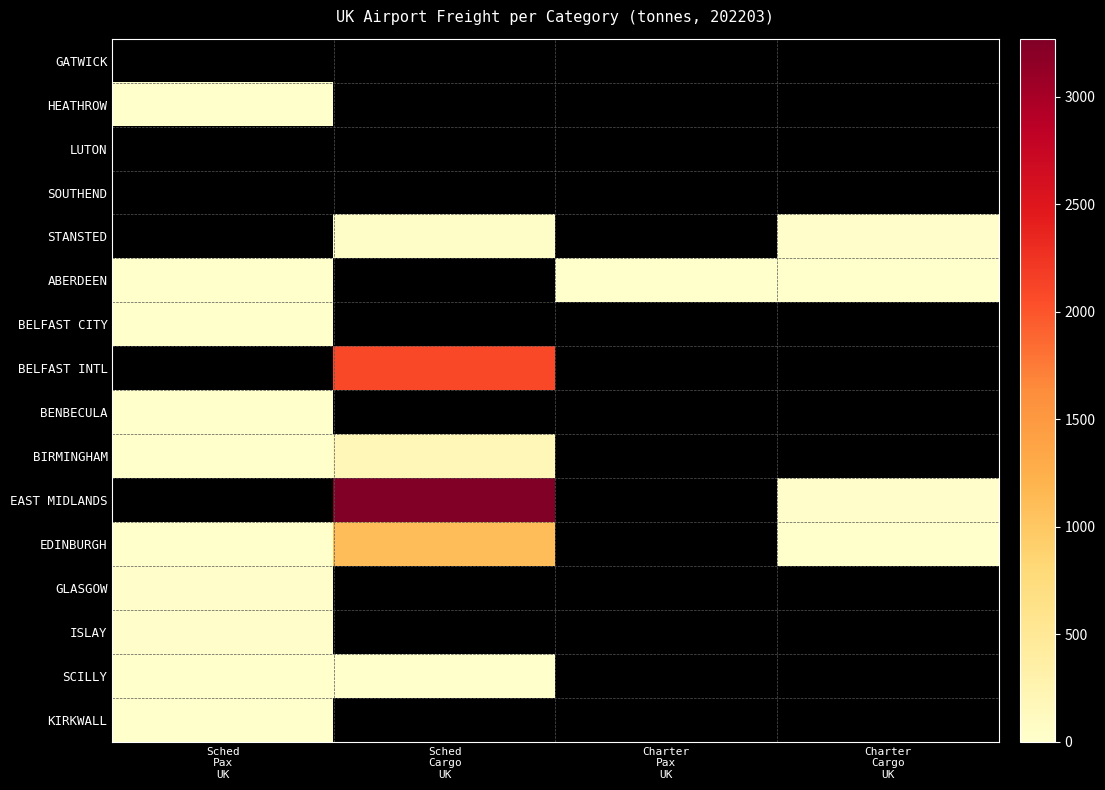

At which category does the chart reach its peak across all series?

Sched
Cargo
UK